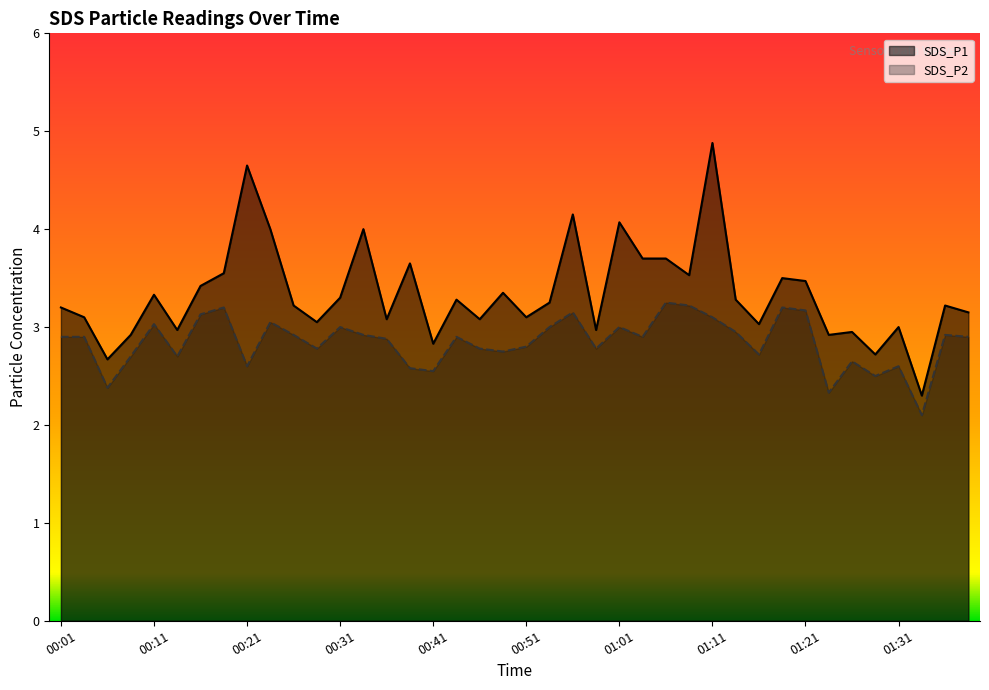

How many lines are shown in the chart?

2